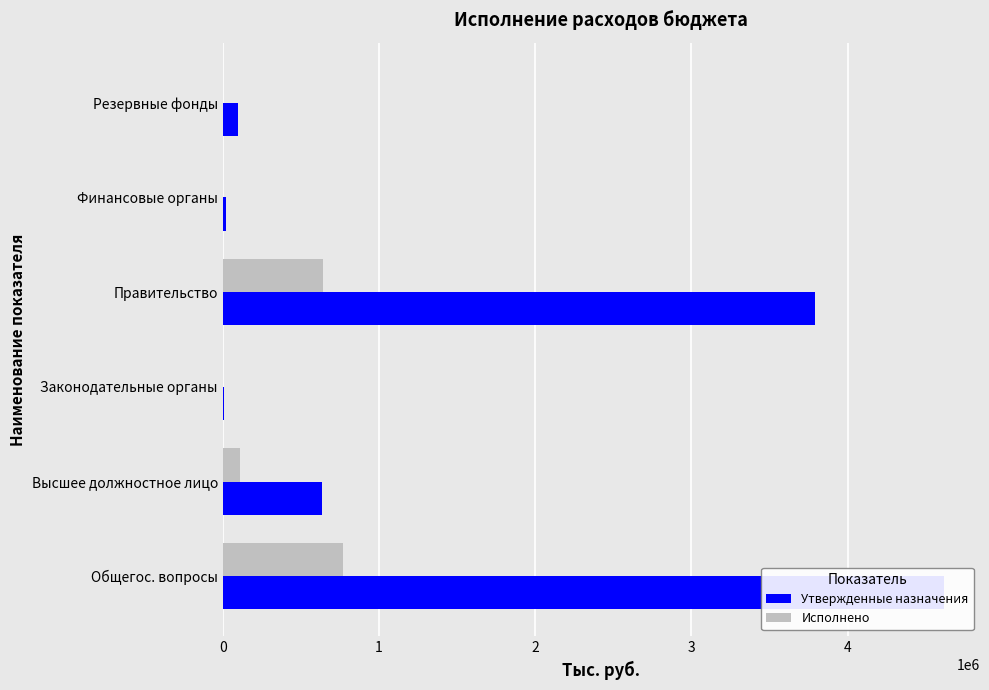

How many bars are there in each group?

2